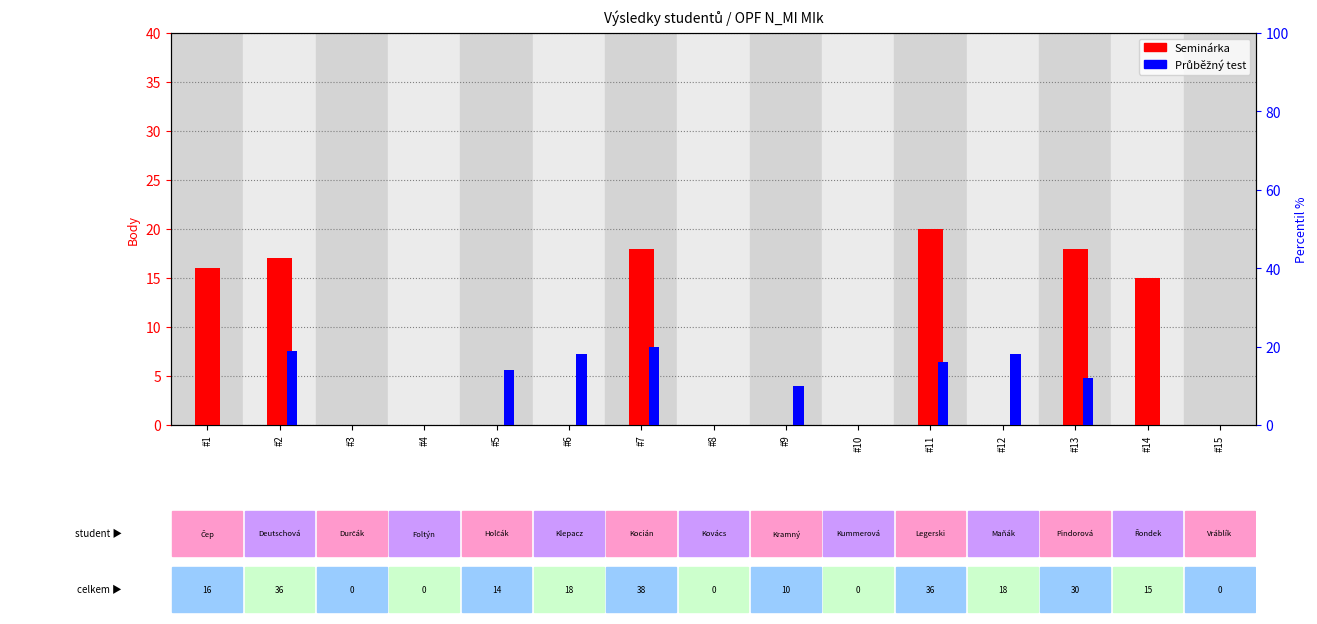

Rank the series by their average value, from highest to lowest.

Průběžný test, Seminárka